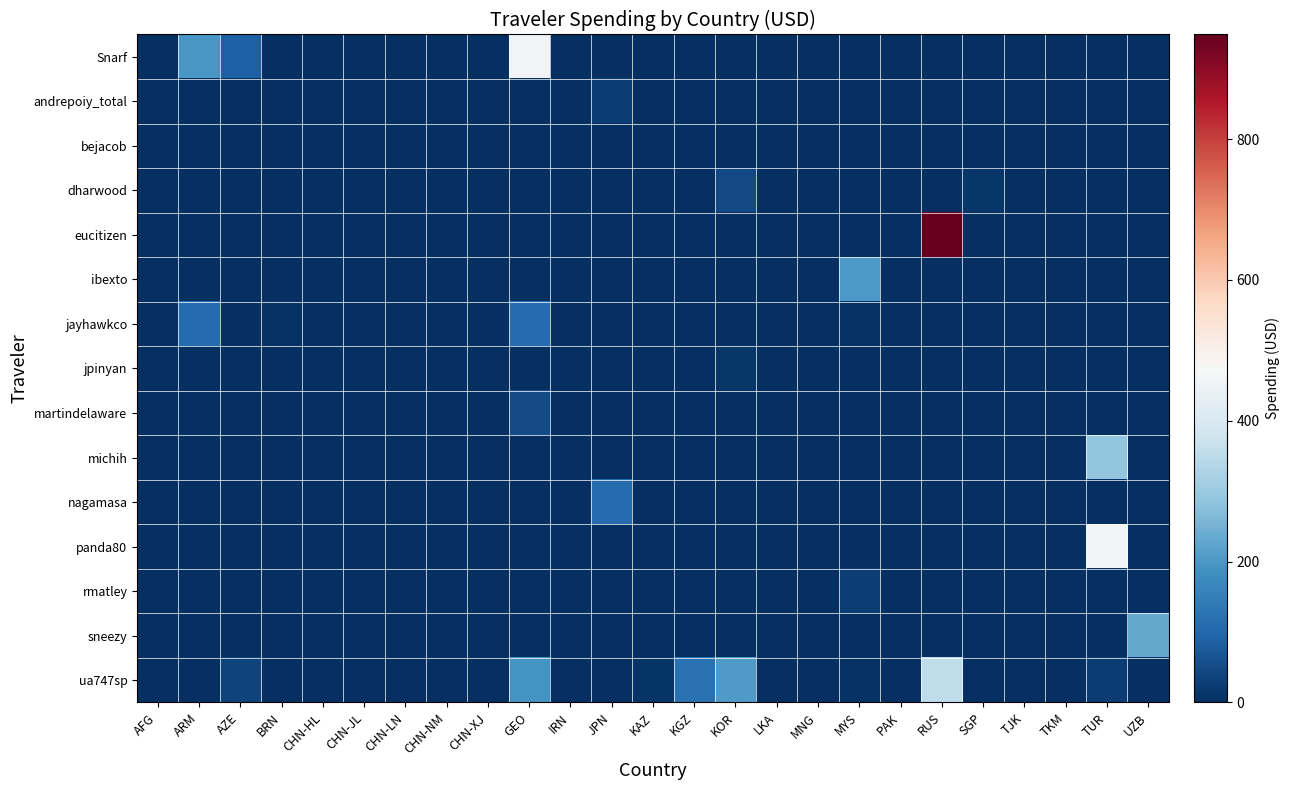

Reading left to right, extract all data points from this chart.

Snarf: AFG=0.0	ARM=199.7	AZE=86.6	BRN=0.0	CHN-HL=0.0	CHN-JL=0.0	CHN-LN=0.0	CHN-NM=0.0	CHN-XJ=0.0	GEO=461.2	IRN=0.0	JPN=0.0	KAZ=0.0	KGZ=0.0	KOR=0.0	LKA=0.0	MNG=0.0	MYS=0.0	PAK=0.0	RUS=0.0	SGP=0.0	TJK=0.0	TKM=0.0	TUR=0.0	UZB=0.0
andrepoiy_total: AFG=0.0	ARM=0.0	AZE=0.0	BRN=0.0	CHN-HL=0.0	CHN-JL=0.0	CHN-LN=0.0	CHN-NM=0.0	CHN-XJ=0.0	GEO=0.0	IRN=0.0	JPN=22.4	KAZ=0.0	KGZ=0.0	KOR=0.0	LKA=0.0	MNG=0.0	MYS=0.0	PAK=0.0	RUS=0.0	SGP=0.0	TJK=0.0	TKM=0.0	TUR=0.0	UZB=0.0
bejacob: AFG=0.0	ARM=0.0	AZE=0.0	BRN=0.0	CHN-HL=0.0	CHN-JL=0.0	CHN-LN=0.0	CHN-NM=0.0	CHN-XJ=0.0	GEO=0.0	IRN=0.0	JPN=0.0	KAZ=0.0	KGZ=0.0	KOR=0.0	LKA=0.0	MNG=0.0	MYS=0.0	PAK=0.0	RUS=0.0	SGP=0.0	TJK=0.0	TKM=0.0	TUR=0.7	UZB=0.0
dharwood: AFG=0.0	ARM=0.0	AZE=0.0	BRN=0.0	CHN-HL=0.0	CHN-JL=0.0	CHN-LN=0.0	CHN-NM=0.0	CHN-XJ=0.0	GEO=0.0	IRN=0.0	JPN=0.0	KAZ=0.0	KGZ=0.0	KOR=46.5	LKA=0.0	MNG=0.0	MYS=1.1	PAK=0.0	RUS=0.0	SGP=11.1	TJK=0.0	TKM=0.0	TUR=0.0	UZB=0.0
eucitizen: AFG=0.0	ARM=0.0	AZE=0.0	BRN=0.0	CHN-HL=0.0	CHN-JL=0.0	CHN-LN=0.0	CHN-NM=0.0	CHN-XJ=0.0	GEO=0.0	IRN=0.0	JPN=0.0	KAZ=0.0	KGZ=0.0	KOR=0.0	LKA=0.0	MNG=0.0	MYS=0.0	PAK=0.0	RUS=948.5	SGP=0.0	TJK=0.0	TKM=0.0	TUR=0.0	UZB=0.0
ibexto: AFG=0.0	ARM=0.0	AZE=0.0	BRN=0.0	CHN-HL=0.0	CHN-JL=0.0	CHN-LN=0.0	CHN-NM=0.0	CHN-XJ=0.0	GEO=0.0	IRN=0.0	JPN=0.0	KAZ=0.0	KGZ=0.0	KOR=0.0	LKA=0.0	MNG=0.0	MYS=202.7	PAK=0.0	RUS=0.0	SGP=0.0	TJK=0.0	TKM=0.0	TUR=0.0	UZB=0.0
jayhawkco: AFG=0.0	ARM=109.0	AZE=0.0	BRN=4.9	CHN-HL=0.0	CHN-JL=0.0	CHN-LN=0.0	CHN-NM=0.0	CHN-XJ=0.0	GEO=107.8	IRN=0.0	JPN=0.0	KAZ=0.0	KGZ=0.0	KOR=0.0	LKA=0.0	MNG=0.0	MYS=6.9	PAK=0.0	RUS=0.0	SGP=0.0	TJK=0.0	TKM=0.0	TUR=0.0	UZB=0.0
jpinyan: AFG=0.0	ARM=0.0	AZE=0.0	BRN=0.0	CHN-HL=0.0	CHN-JL=0.0	CHN-LN=0.0	CHN-NM=0.0	CHN-XJ=0.0	GEO=0.0	IRN=0.0	JPN=0.0	KAZ=0.0	KGZ=0.0	KOR=11.3	LKA=0.0	MNG=0.0	MYS=0.0	PAK=0.0	RUS=0.0	SGP=0.0	TJK=0.0	TKM=0.0	TUR=0.0	UZB=0.0
martindelaware: AFG=0.0	ARM=0.0	AZE=0.0	BRN=0.0	CHN-HL=0.0	CHN-JL=0.0	CHN-LN=0.0	CHN-NM=0.0	CHN-XJ=0.0	GEO=50.0	IRN=0.0	JPN=0.0	KAZ=0.0	KGZ=0.0	KOR=0.0	LKA=0.0	MNG=0.0	MYS=0.0	PAK=0.0	RUS=0.0	SGP=0.0	TJK=0.0	TKM=0.0	TUR=0.0	UZB=0.0
michih: AFG=0.0	ARM=0.0	AZE=0.0	BRN=0.0	CHN-HL=0.0	CHN-JL=0.0	CHN-LN=0.0	CHN-NM=0.0	CHN-XJ=0.0	GEO=0.0	IRN=0.0	JPN=0.0	KAZ=0.0	KGZ=0.0	KOR=0.0	LKA=0.0	MNG=0.0	MYS=0.0	PAK=0.0	RUS=0.0	SGP=0.0	TJK=0.0	TKM=0.0	TUR=286.1	UZB=0.0
nagamasa: AFG=0.0	ARM=0.0	AZE=0.0	BRN=0.0	CHN-HL=0.0	CHN-JL=0.0	CHN-LN=0.0	CHN-NM=0.0	CHN-XJ=0.0	GEO=0.0	IRN=0.0	JPN=107.5	KAZ=0.0	KGZ=0.0	KOR=0.0	LKA=0.0	MNG=0.0	MYS=0.0	PAK=0.0	RUS=0.0	SGP=0.0	TJK=0.0	TKM=0.0	TUR=0.0	UZB=0.0
panda80: AFG=0.0	ARM=0.0	AZE=0.0	BRN=0.0	CHN-HL=0.0	CHN-JL=0.0	CHN-LN=0.0	CHN-NM=0.0	CHN-XJ=0.0	GEO=0.0	IRN=0.0	JPN=0.0	KAZ=0.0	KGZ=0.0	KOR=0.0	LKA=0.0	MNG=0.0	MYS=0.0	PAK=0.0	RUS=0.0	SGP=0.0	TJK=0.0	TKM=0.0	TUR=460.1	UZB=0.0
rmatley: AFG=0.0	ARM=0.0	AZE=0.0	BRN=0.0	CHN-HL=0.0	CHN-JL=0.0	CHN-LN=0.0	CHN-NM=0.0	CHN-XJ=0.0	GEO=0.0	IRN=0.0	JPN=0.0	KAZ=0.0	KGZ=0.0	KOR=0.0	LKA=0.0	MNG=0.0	MYS=28.9	PAK=0.0	RUS=0.0	SGP=0.0	TJK=0.0	TKM=0.0	TUR=0.0	UZB=0.0
sneezy: AFG=0.0	ARM=0.0	AZE=0.0	BRN=0.0	CHN-HL=0.0	CHN-JL=0.0	CHN-LN=0.0	CHN-NM=0.0	CHN-XJ=0.0	GEO=0.0	IRN=0.0	JPN=0.0	KAZ=0.0	KGZ=0.0	KOR=0.0	LKA=0.0	MNG=0.0	MYS=0.0	PAK=0.0	RUS=0.0	SGP=0.0	TJK=0.0	TKM=0.0	TUR=0.0	UZB=231.8
ua747sp: AFG=0.0	ARM=0.0	AZE=33.5	BRN=0.0	CHN-HL=0.0	CHN-JL=0.0	CHN-LN=0.0	CHN-NM=0.0	CHN-XJ=0.0	GEO=192.1	IRN=0.0	JPN=0.0	KAZ=10.5	KGZ=122.0	KOR=206.5	LKA=0.0	MNG=0.0	MYS=6.6	PAK=0.0	RUS=353.1	SGP=0.0	TJK=0.0	TKM=0.0	TUR=23.1	UZB=0.0